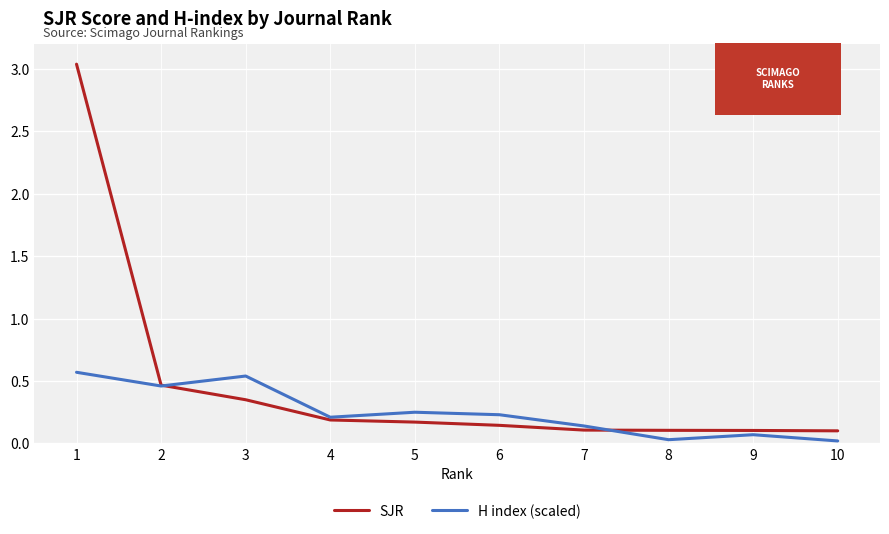

Between 5 and 9, which series saw the biggest shift?

H index (scaled)